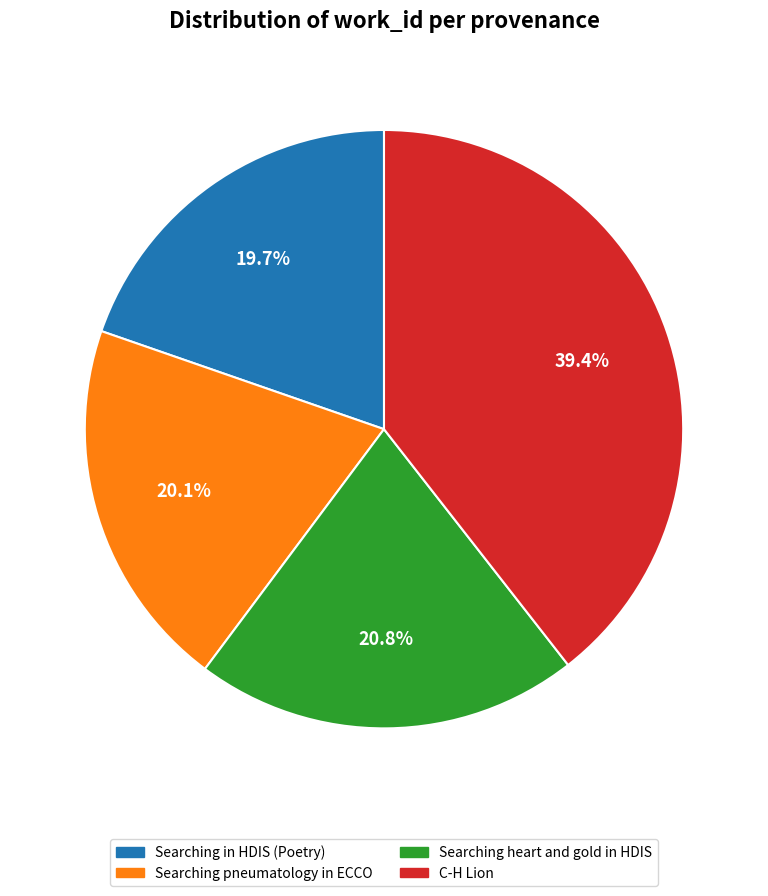

Is there a majority slice in this chart?

No